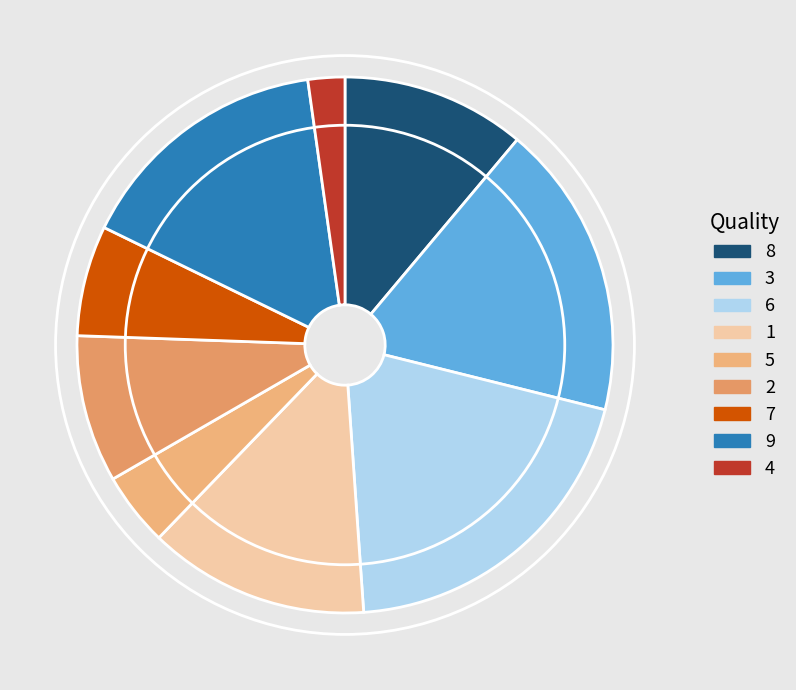

Which category has the smallest portion of the pie?

4